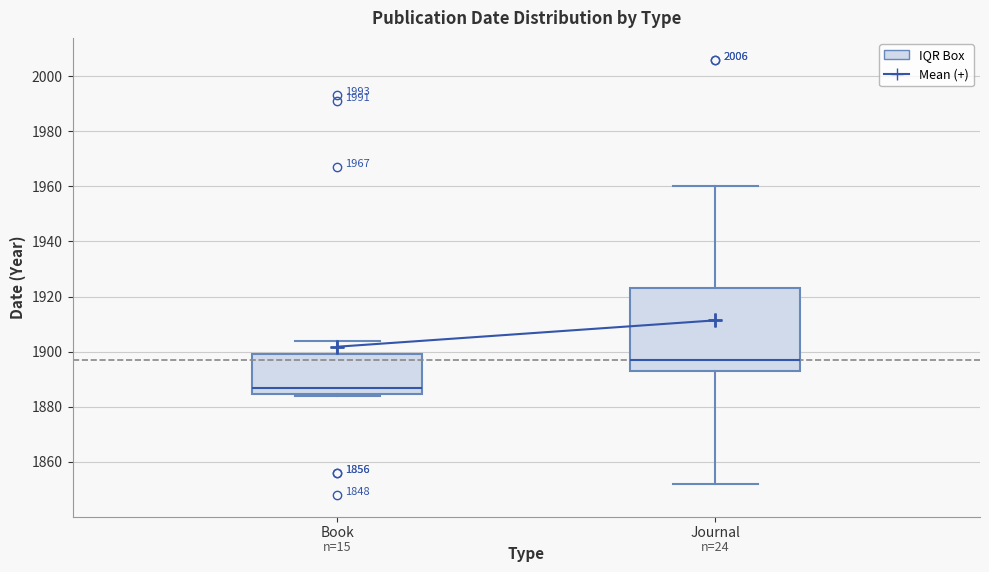

Which box has the highest median line?

Journal